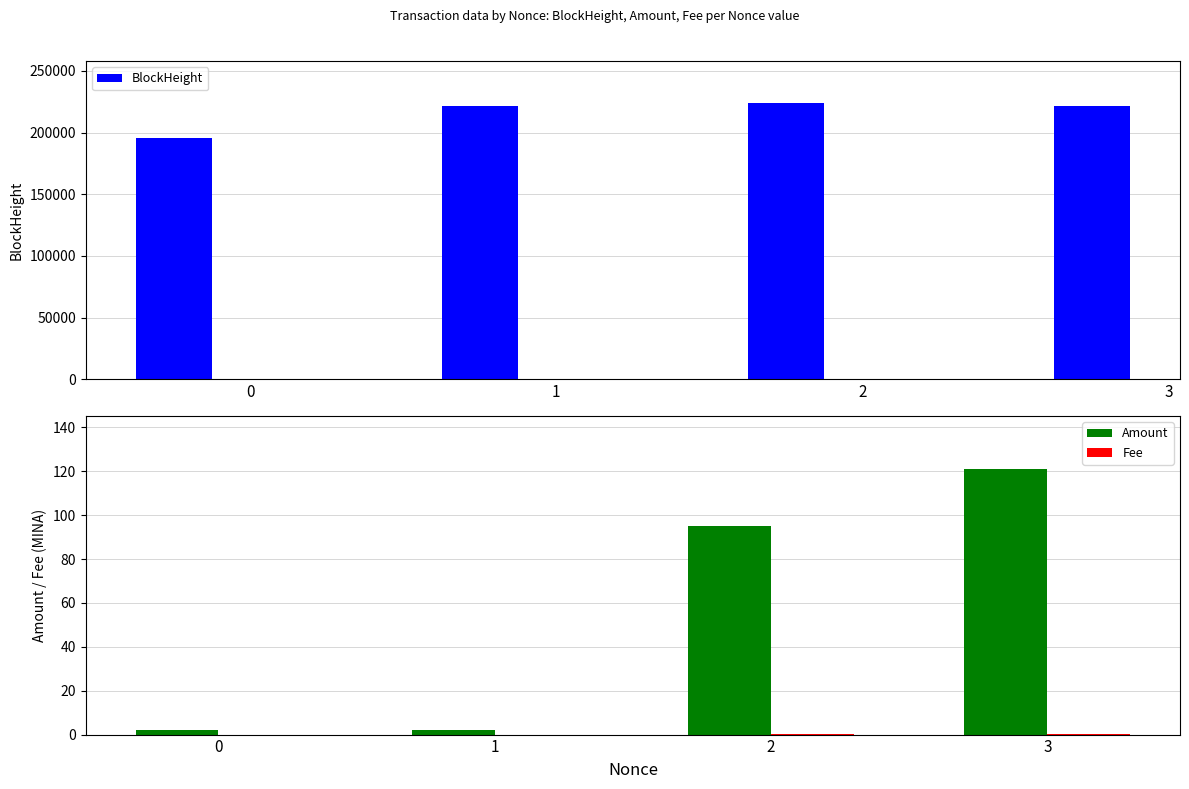

What is the total value across all series at 3?

221358.0